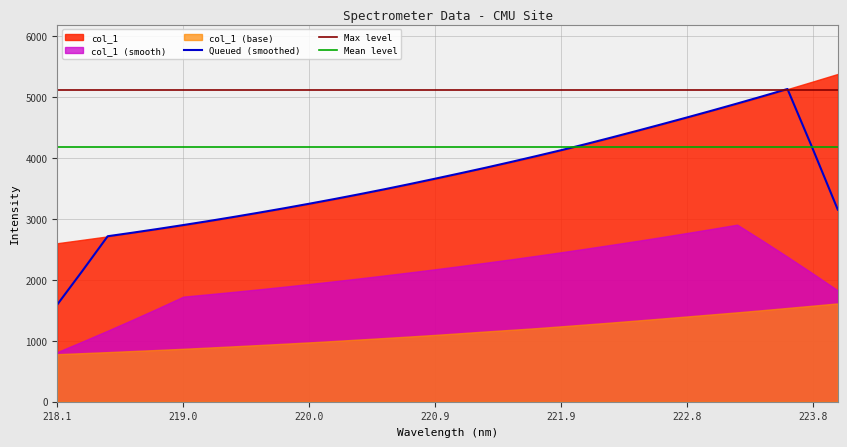

True or false: Max level and Mean level cross at least once.

False